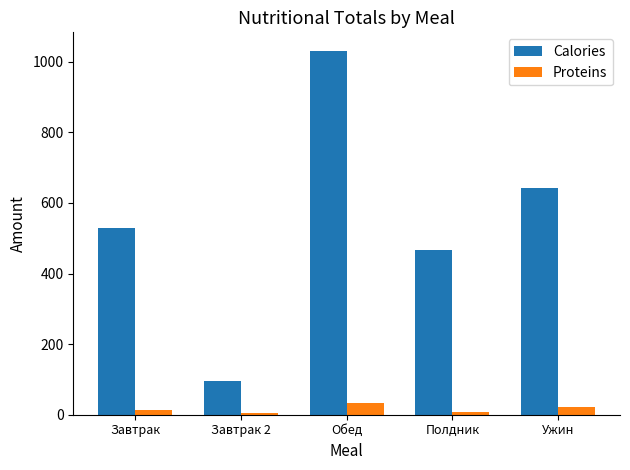

Rank the series by their maximum value, from lowest to highest.

Proteins, Calories